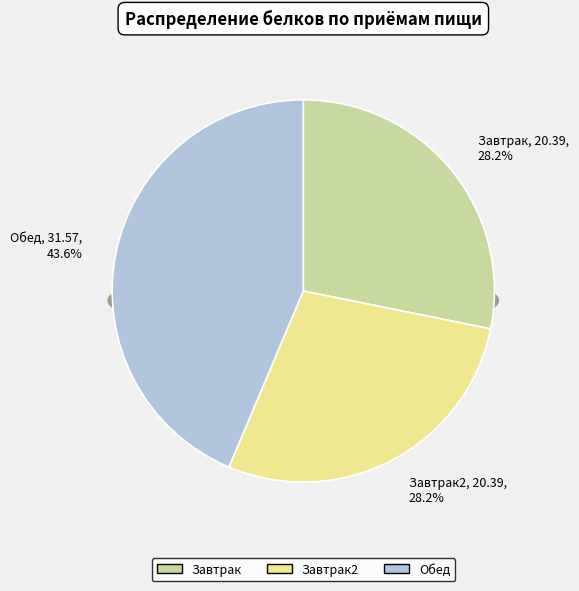

What percentage is NOT represented by Обед?

56.4%